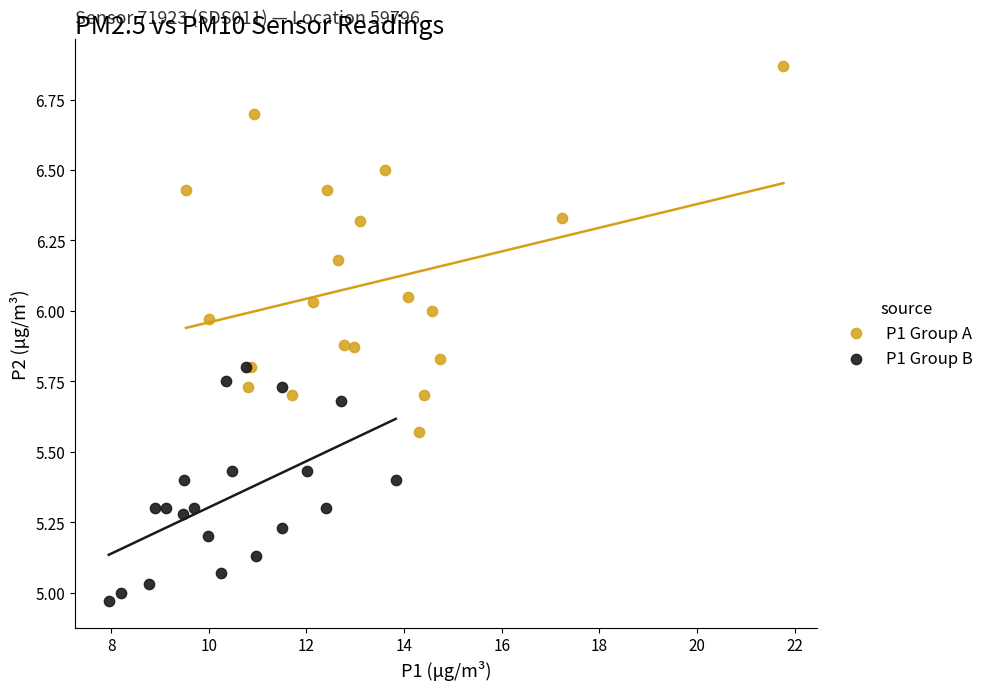

What are all the series names shown in the legend?

P1 Group A, P1 Group B